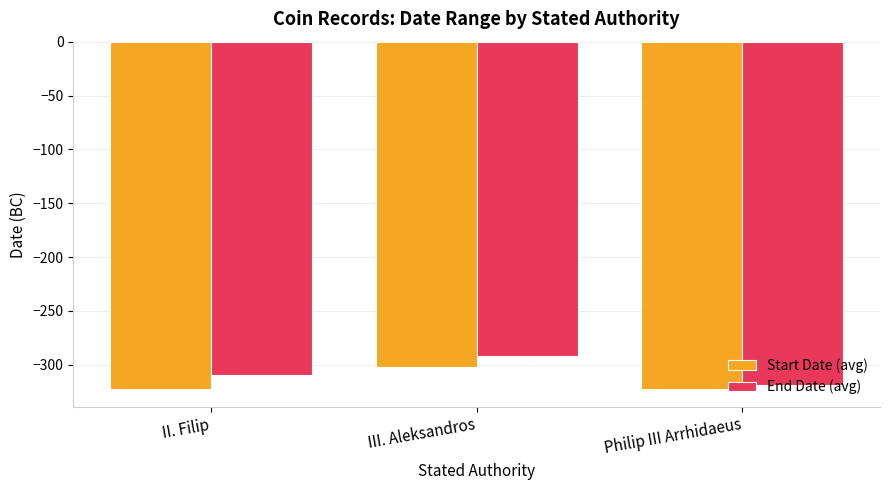

Rank the series by their average value, from highest to lowest.

End Date (avg), Start Date (avg)